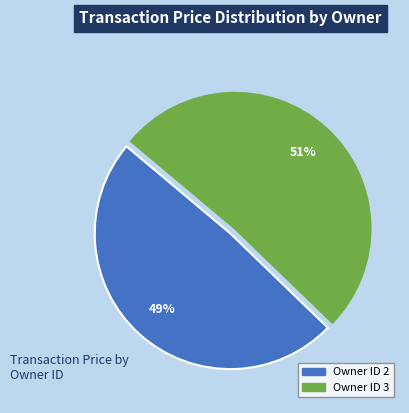

How many segments does this pie chart have?

2